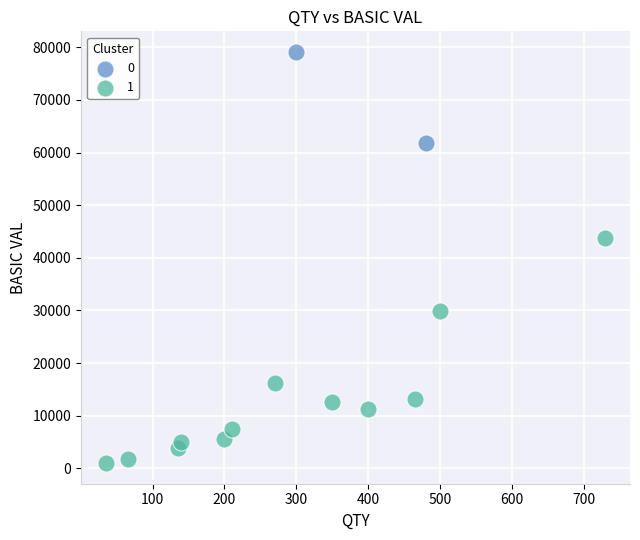

What are all the series names shown in the legend?

0, 1